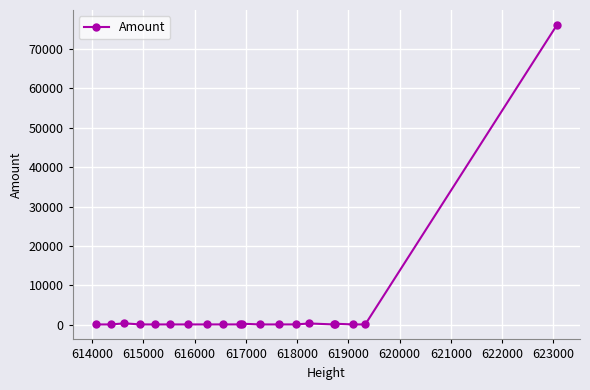

What is the greatest value displayed?

76122.0